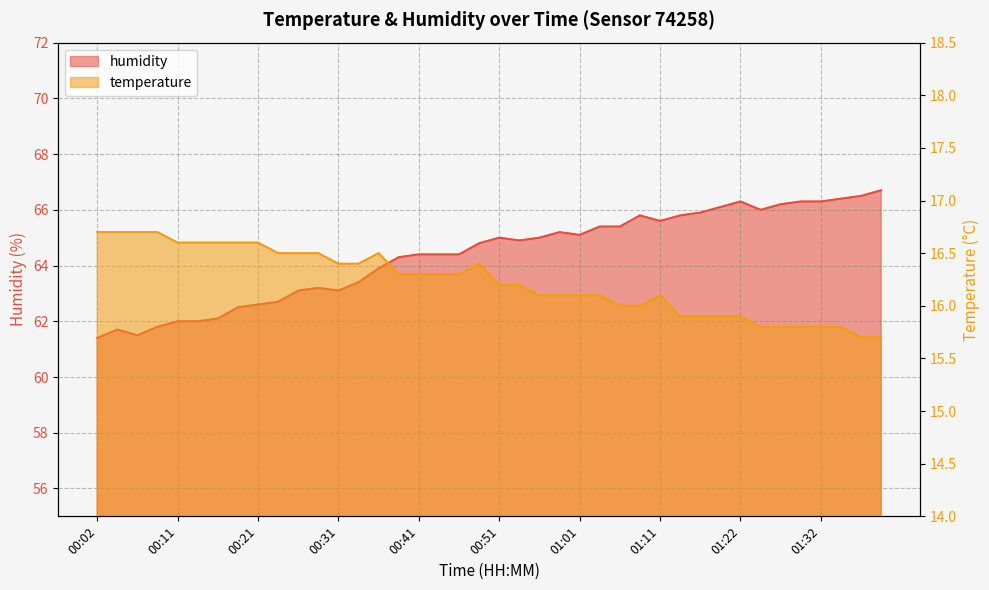

Reading left to right, transcribe all the data shown in this chart.

temperature: 16.7	16.7	16.7	16.7	16.6	16.6	16.6	16.6	16.6	16.5	16.5	16.5	16.4	16.4	16.5	16.3	16.3	16.3	16.3	16.4	16.2	16.2	16.1	16.1	16.1	16.1	16.0	16.0	16.1	15.9	15.9	15.9	15.9	15.8	15.8	15.8	15.8	15.8	15.7	15.7
humidity: 61.4	61.7	61.5	61.8	62.0	62.0	62.1	62.5	62.6	62.7	63.1	63.2	63.1	63.4	63.9	64.3	64.4	64.4	64.4	64.8	65.0	64.9	65.0	65.2	65.1	65.4	65.4	65.8	65.6	65.8	65.9	66.1	66.3	66.0	66.2	66.3	66.3	66.4	66.5	66.7